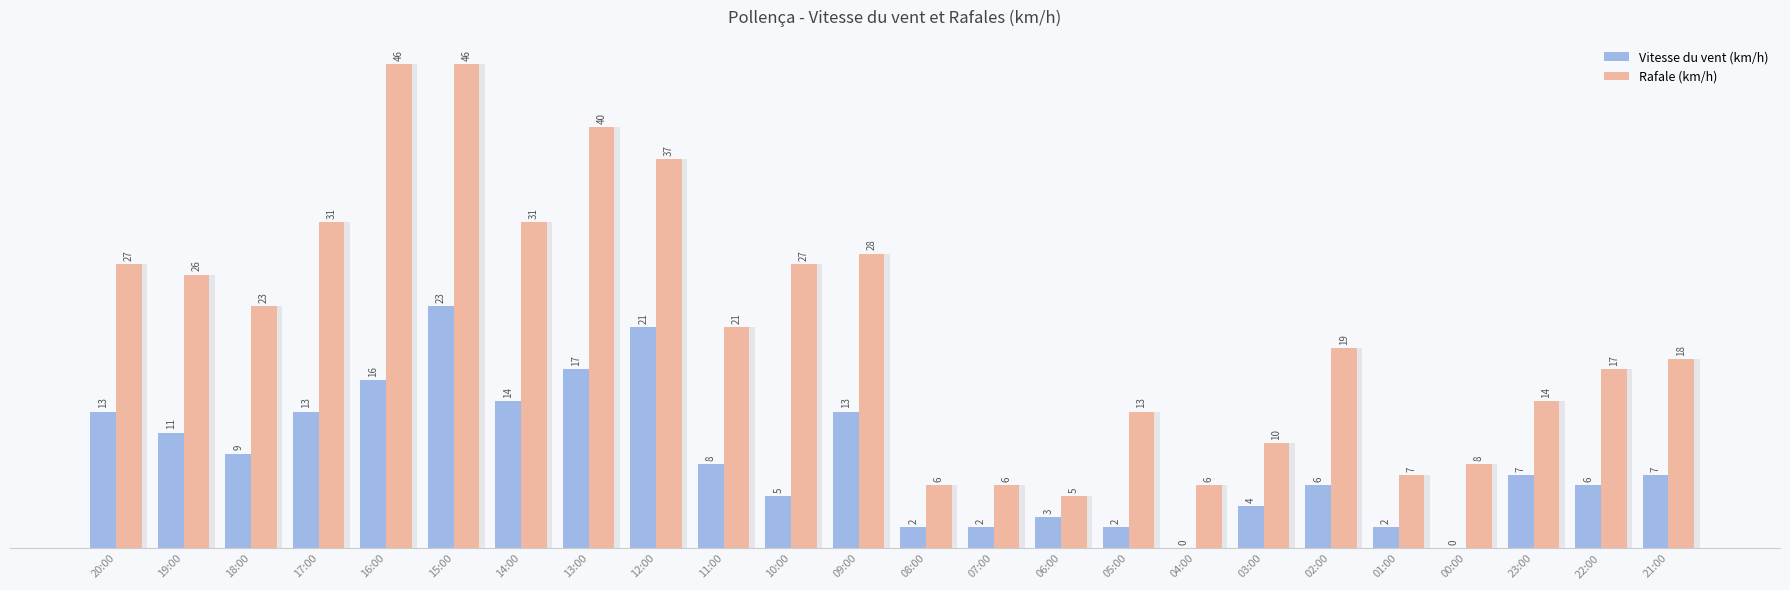

What position from the left is 07:00?

14